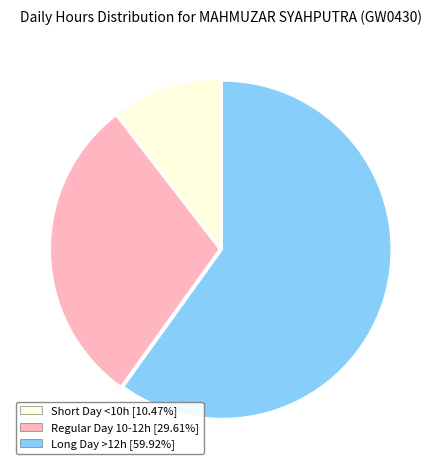

What is the ratio of the value at Short Day <10h [10.47%] to the value at Regular Day 10-12h [29.61%]?

0.4